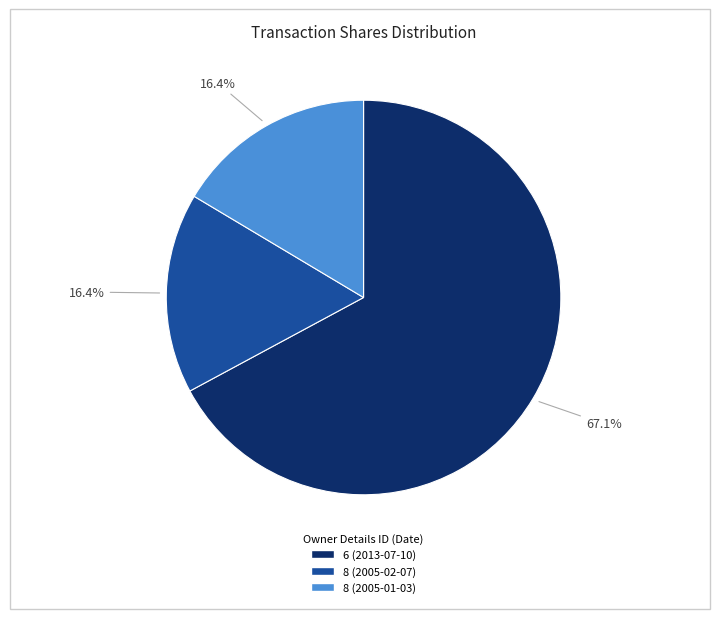

To the nearest percent, what is the difference between the largest and smallest slice percentages?

51%